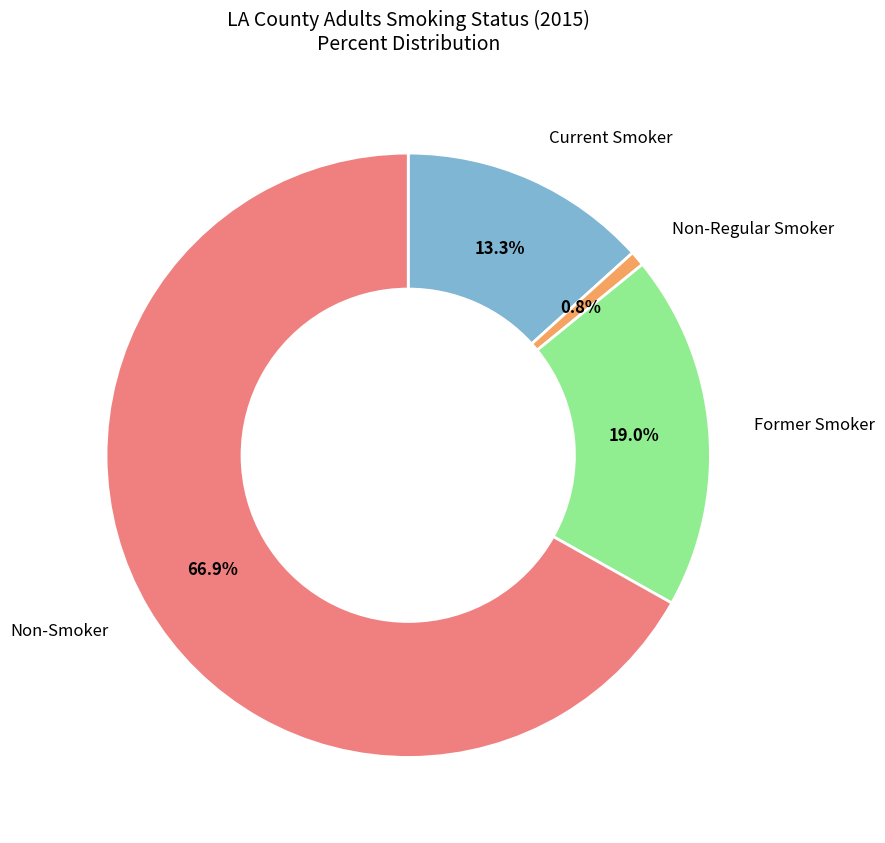

Combined, do Former Smoker and Non-Smoker account for over 50%?

Yes